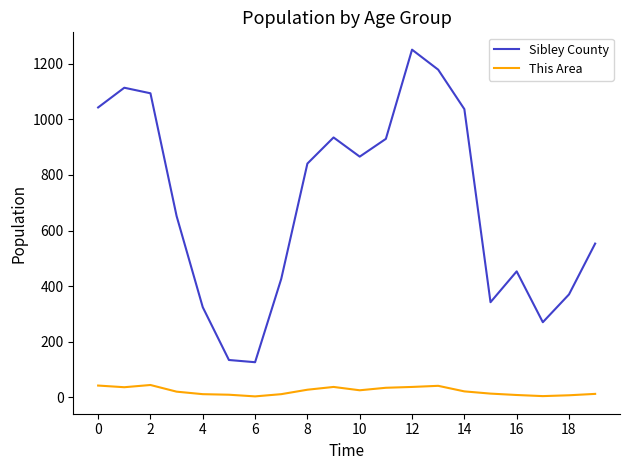

List the series in order of their peak value, highest first.

Sibley County, This Area